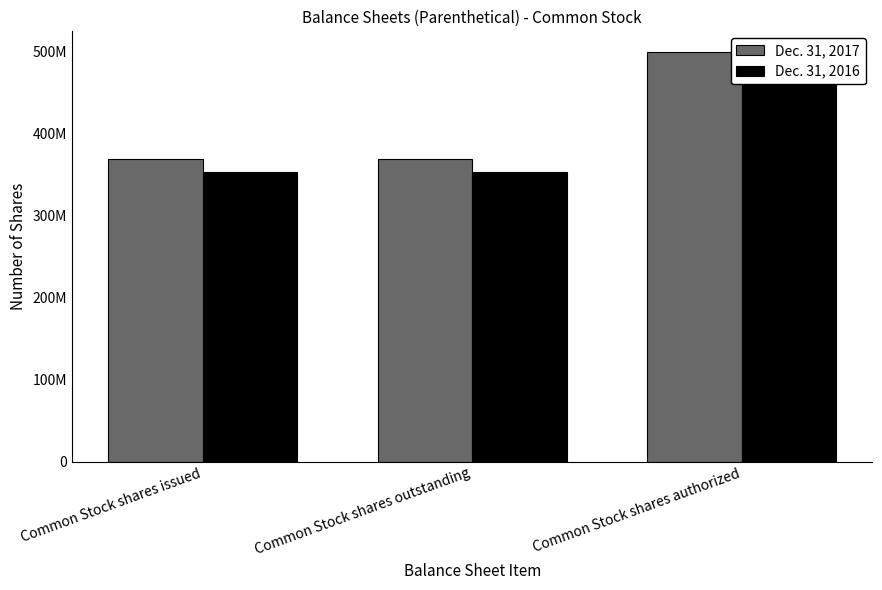

At which label is Dec. 31, 2017 closest to 434799633?

Common Stock shares issued